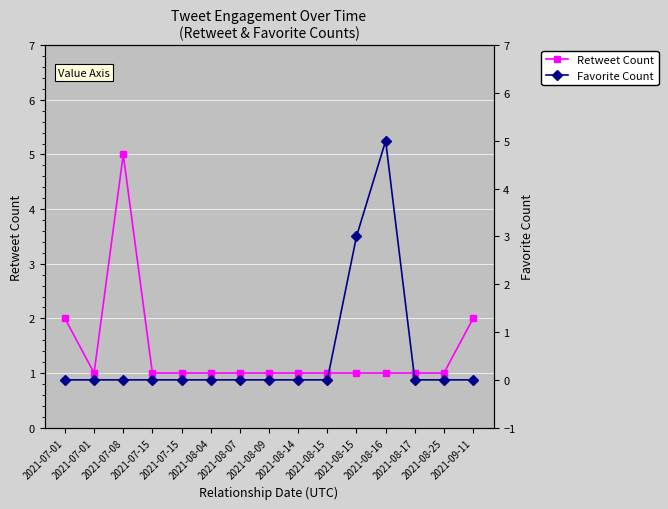

The value of Retweet Count at 2021-08-15 is 2. True or false?

False